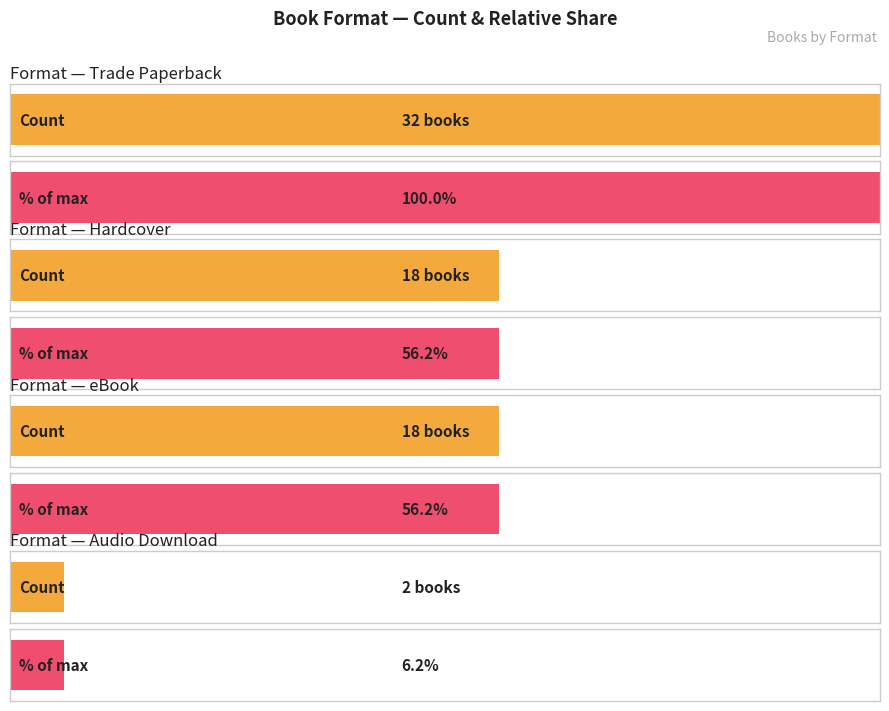

List the labels in order of value, smallest first.

Audio Download, Hardcover, eBook, Trade Paperback